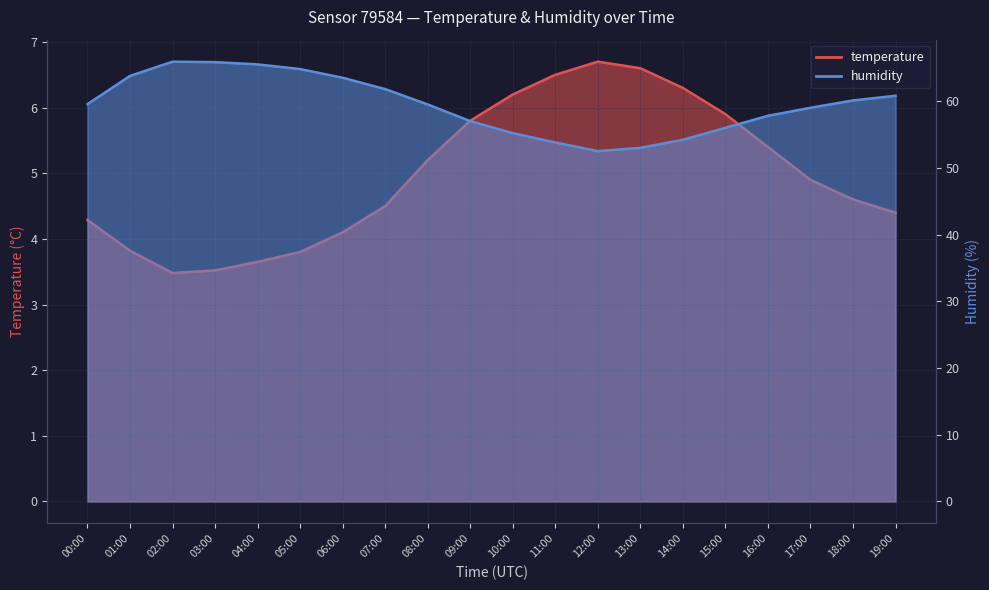

At 18:00, list the series in order from smallest to largest.

temperature, humidity